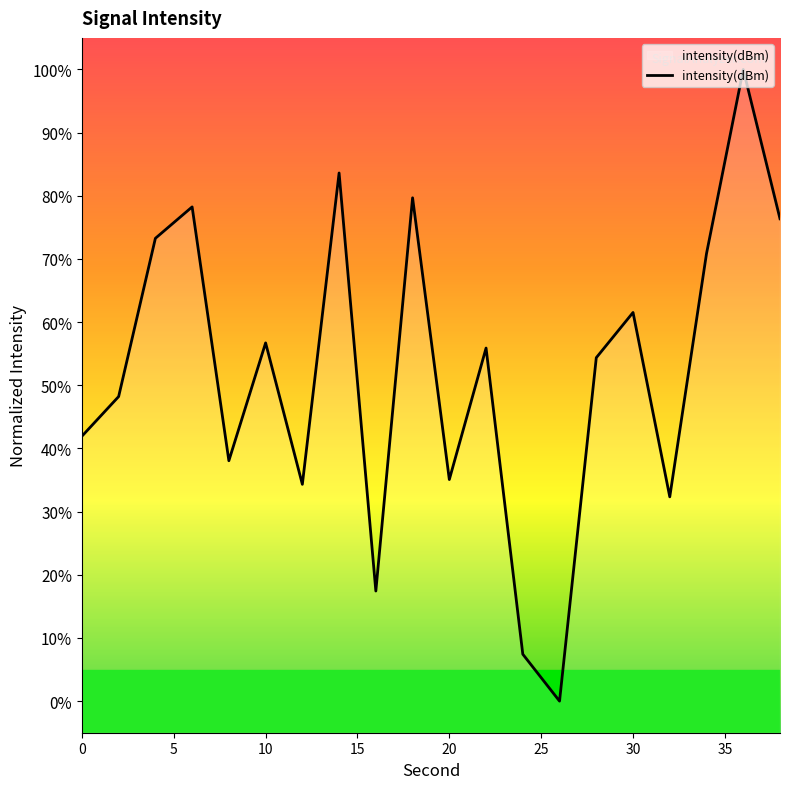

True or false: the data has more than 2 interior local peaks.

True